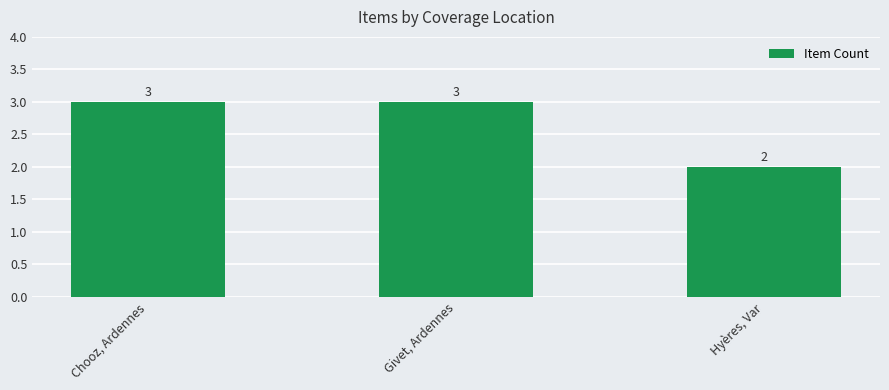

What is the label of the 3rd bar from the left?

Hyères, Var